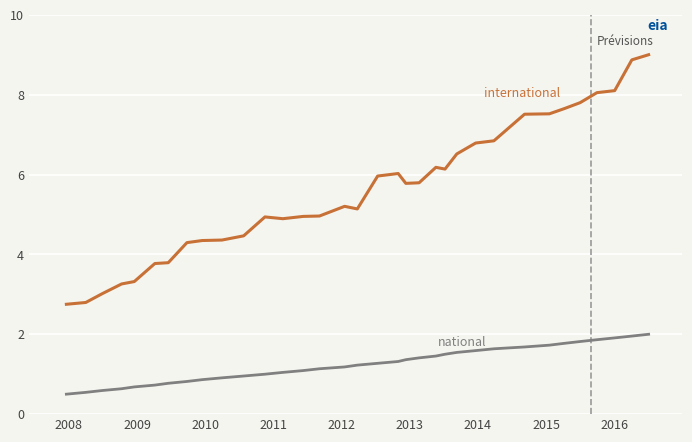

What is the smallest value displayed?

0.5